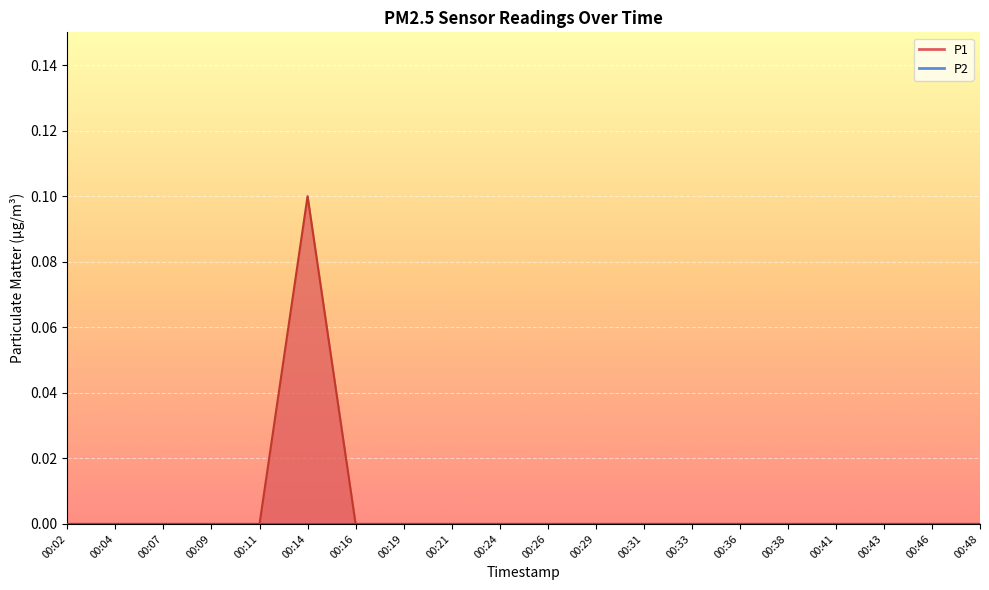

How many positive values are there?

1